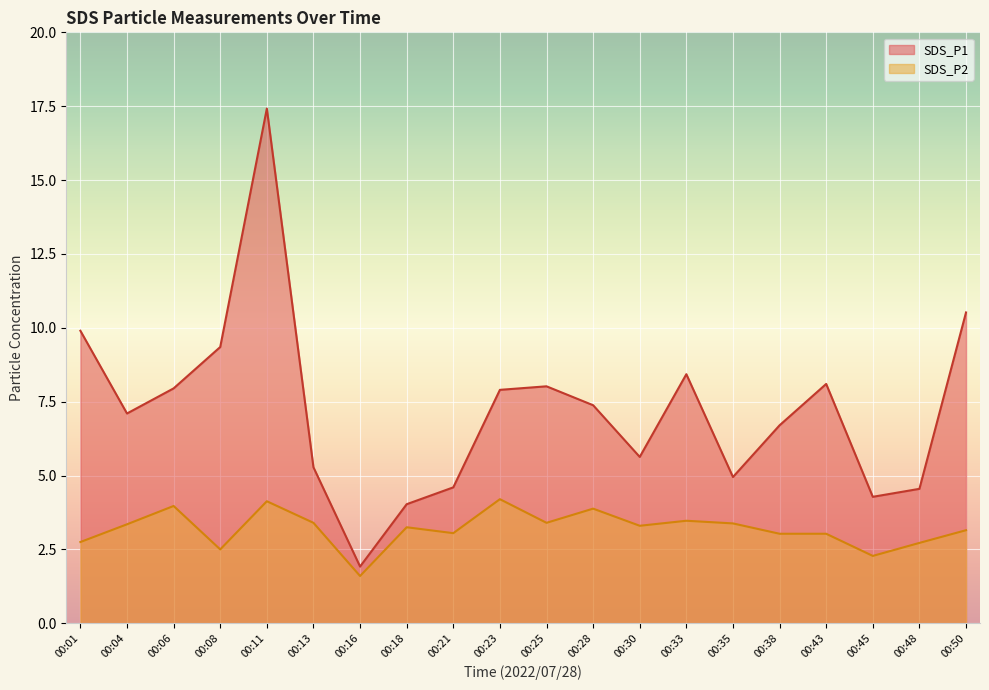

Which has a higher value, 00:23 or 00:35?

00:23